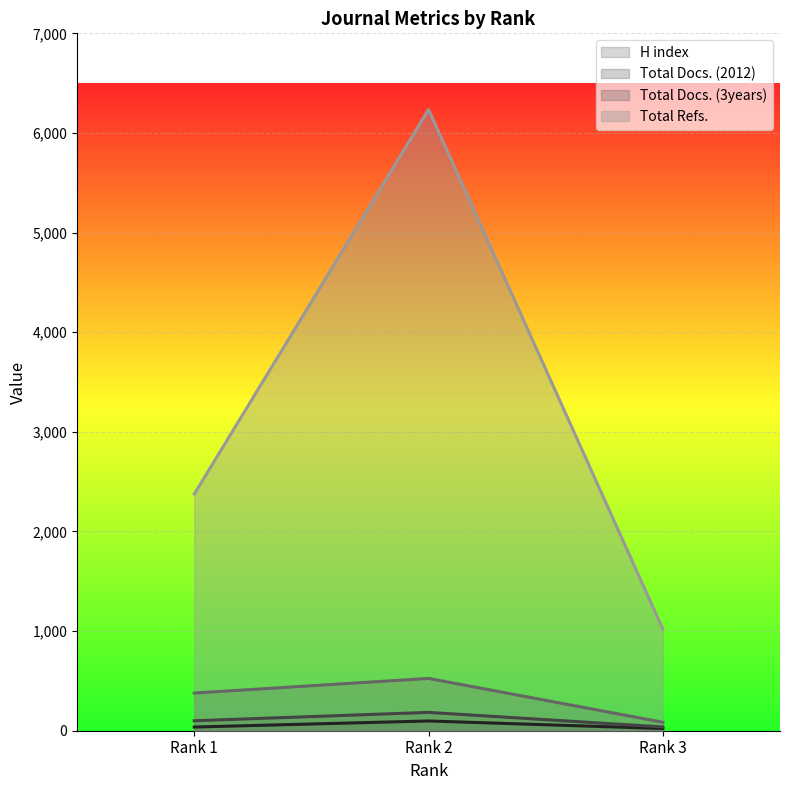

Is the value of Total Refs. at Rank 2 greater than the value of H index at Rank 2?

Yes